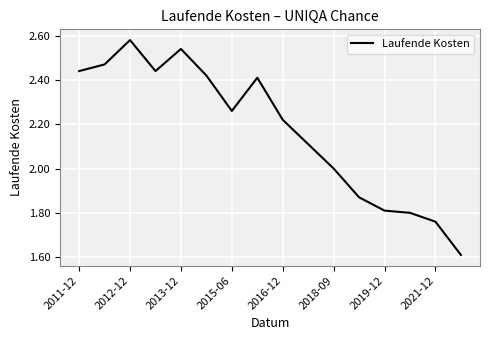

What is the smallest value displayed?

1.6